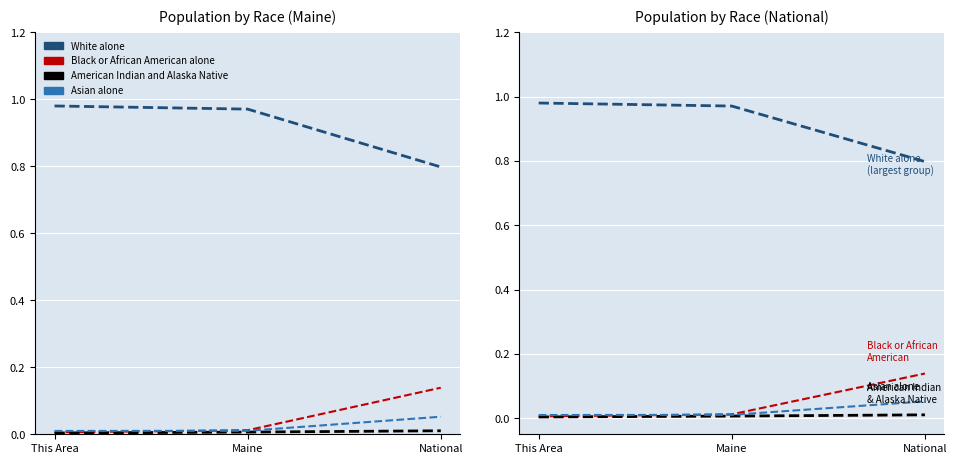

Reading right to left, list all the values displayed in this chart.

White alone: National=0.8	Maine=1.0	This Area=1.0
Black or African American alone: National=0.1	Maine=0.0	This Area=0.0
American Indian and Alaska Native: National=0.0	Maine=0.0	This Area=0.0
Asian alone: National=0.1	Maine=0.0	This Area=0.0